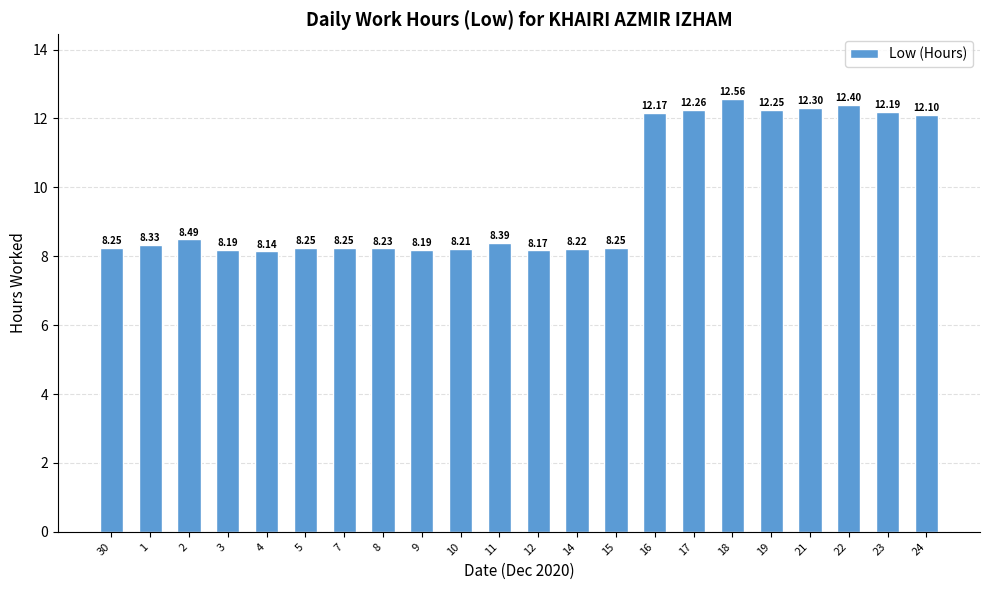

What position from the left is 18?

17